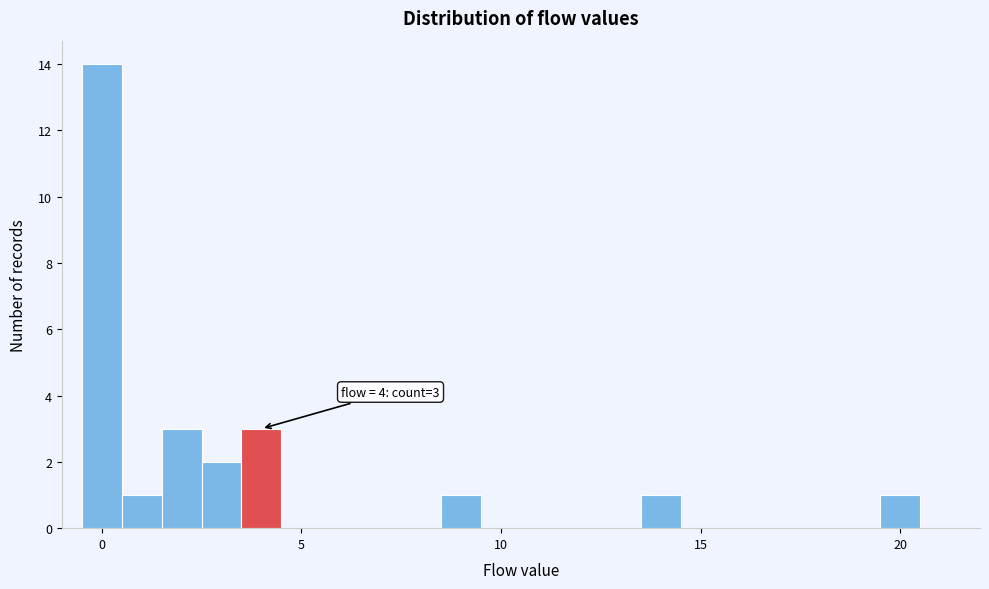

Read against the x-axis, roughly where is the centre of the tallest bar?

0.0